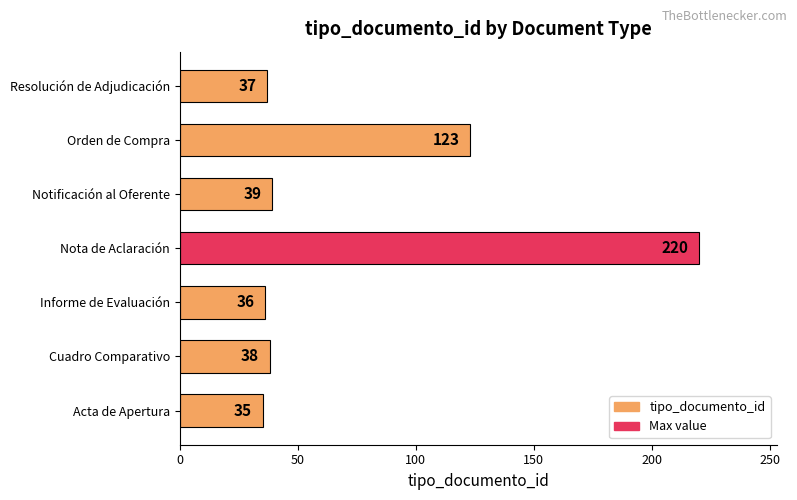

What is the ratio of the value at Notificación al Oferente to the value at Informe de Evaluación?

1.1